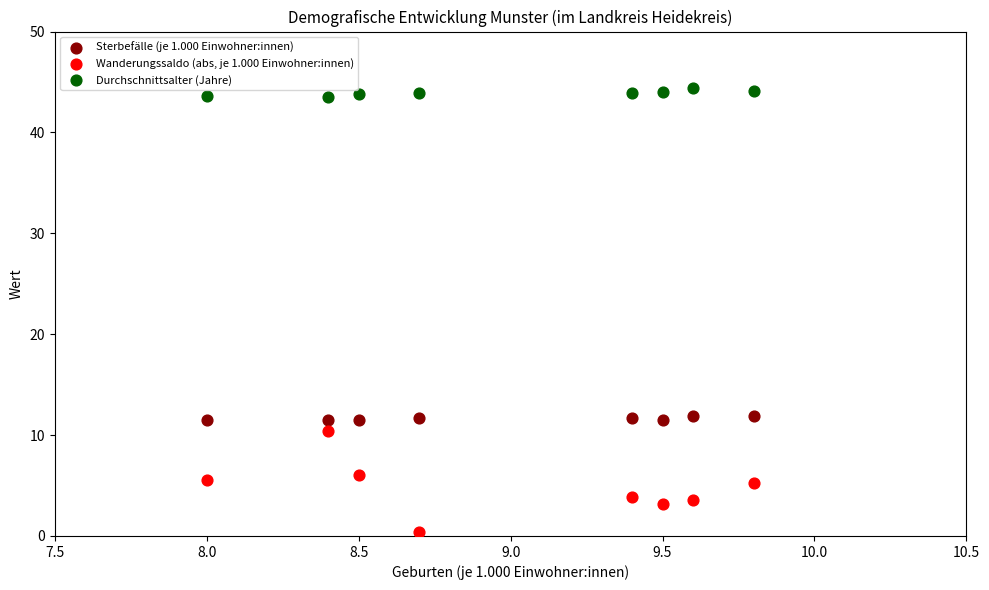

Which series has the largest Y range (max minus min)?

Wanderungssaldo (abs, je 1.000 Einwohner:innen)